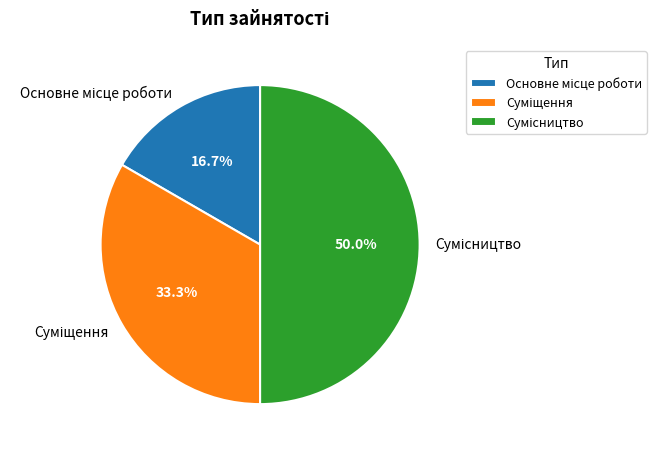

Rank the categories by value from lowest to highest.

Основне місце роботи, Суміщення, Сумісництво